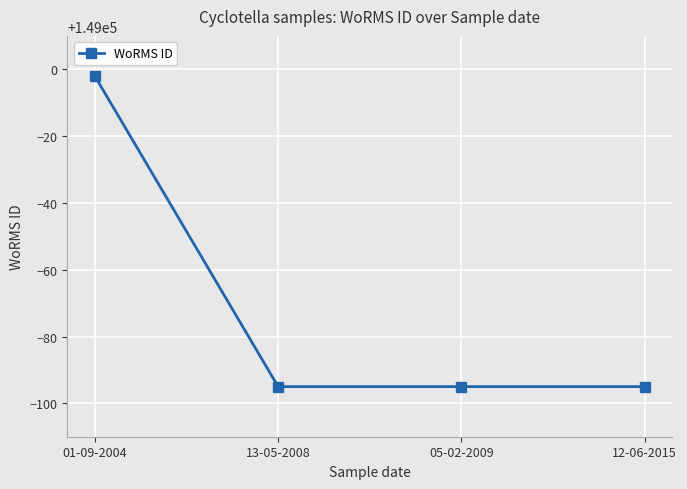

What is the sum of the values at 05-02-2009 and 01-09-2004?

297903